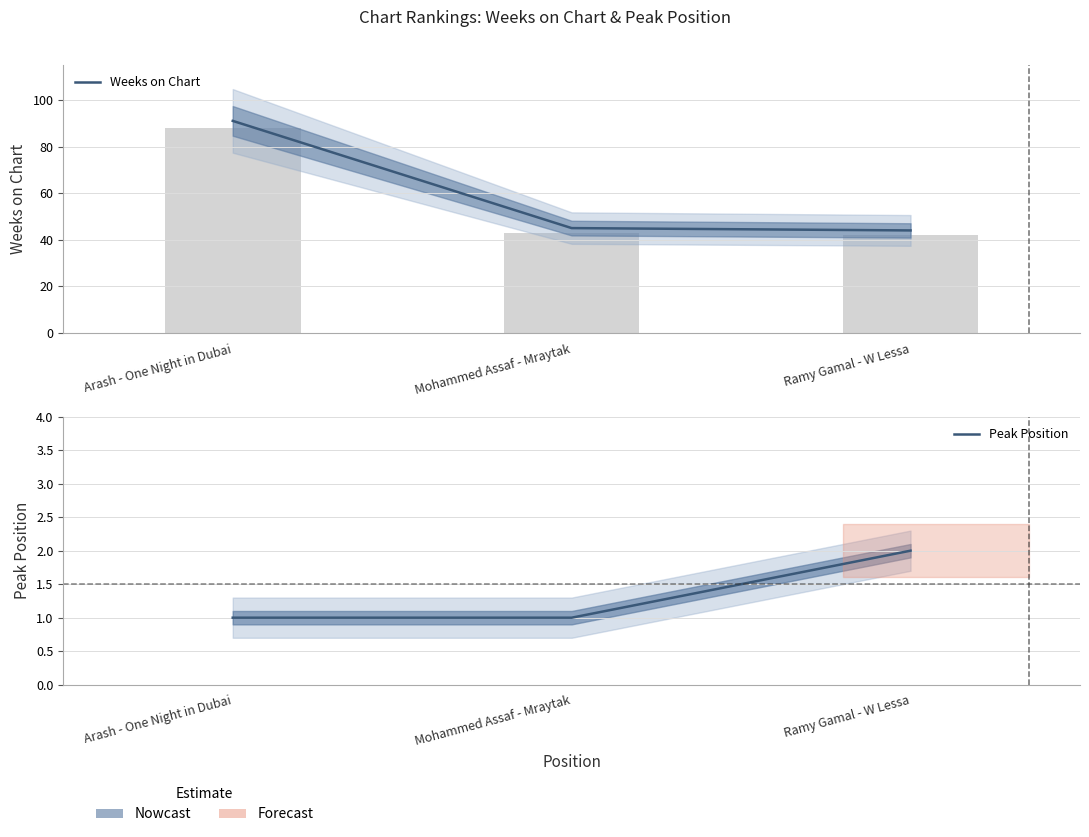

Which category has the lowest value across all series?

Arash - One Night in Dubai